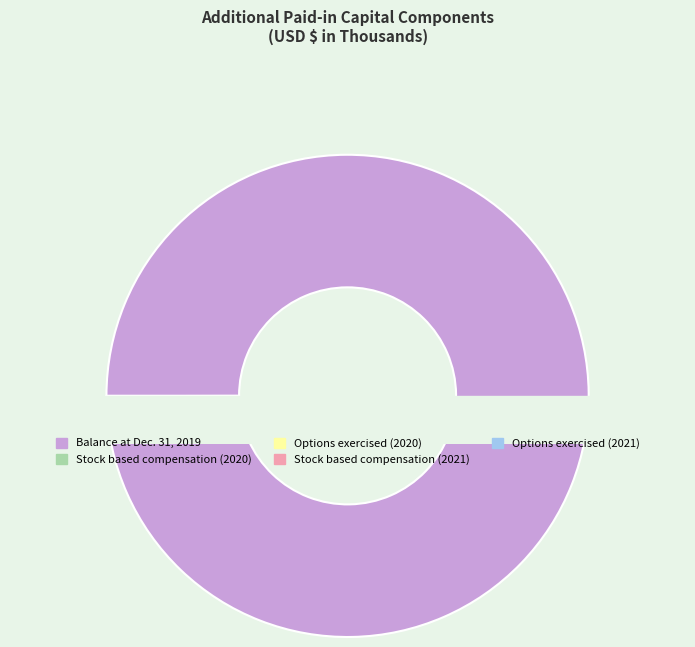

Is it true that Stock based compensation (2021) is 0% of the pie?

True